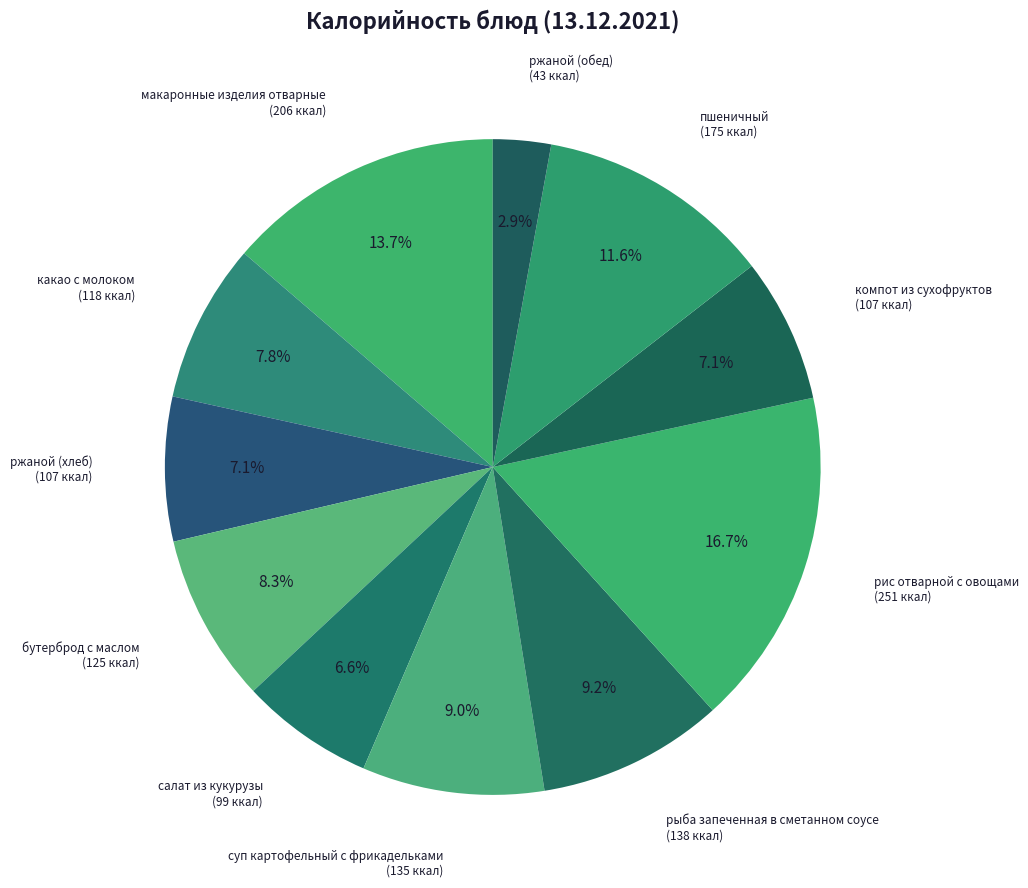

Is there a majority slice in this chart?

No